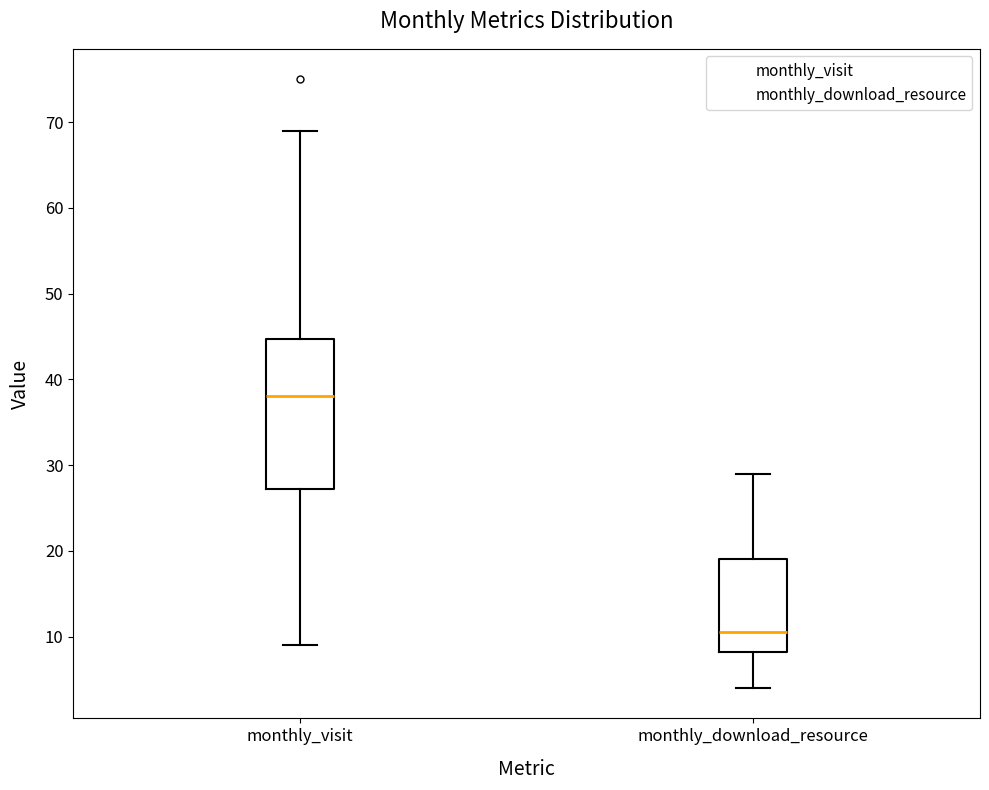

Reading left to right, transcribe this box plot: for each box, give where its median line is, the range the box spans, and where its two whiskers end, as read against the y-axis. The values are not printed on the chart, so give them approximately, as read against the axis.

monthly_visit: median 38, box 27 to 45, whiskers 9 to 69
monthly_download_resource: median 11, box 8 to 19, whiskers 4 to 29